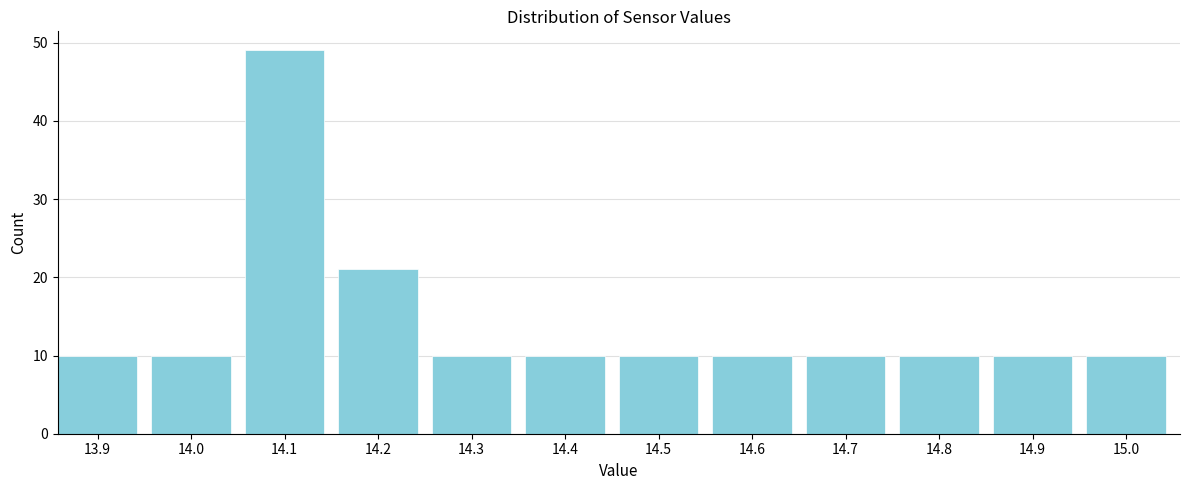

How tall is the bar that spans 14.55 to 14.65 on the x-axis? The values are not printed on the chart, so give them approximately, as read against the axis.

10